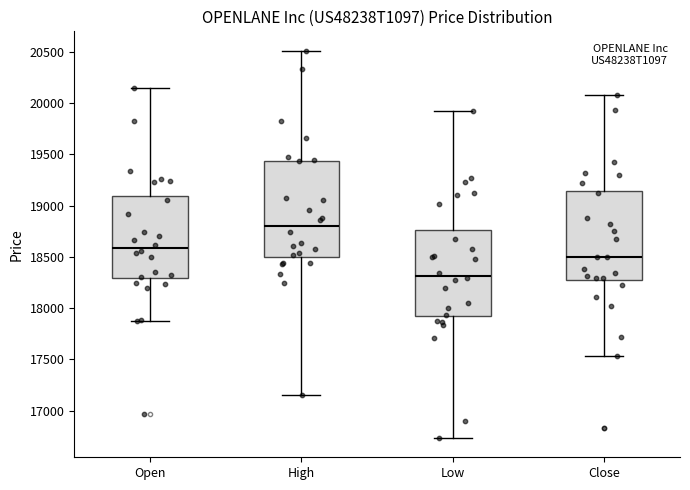

Comparing the boxes themselves (not the whiskers), which one is the tallest?

High